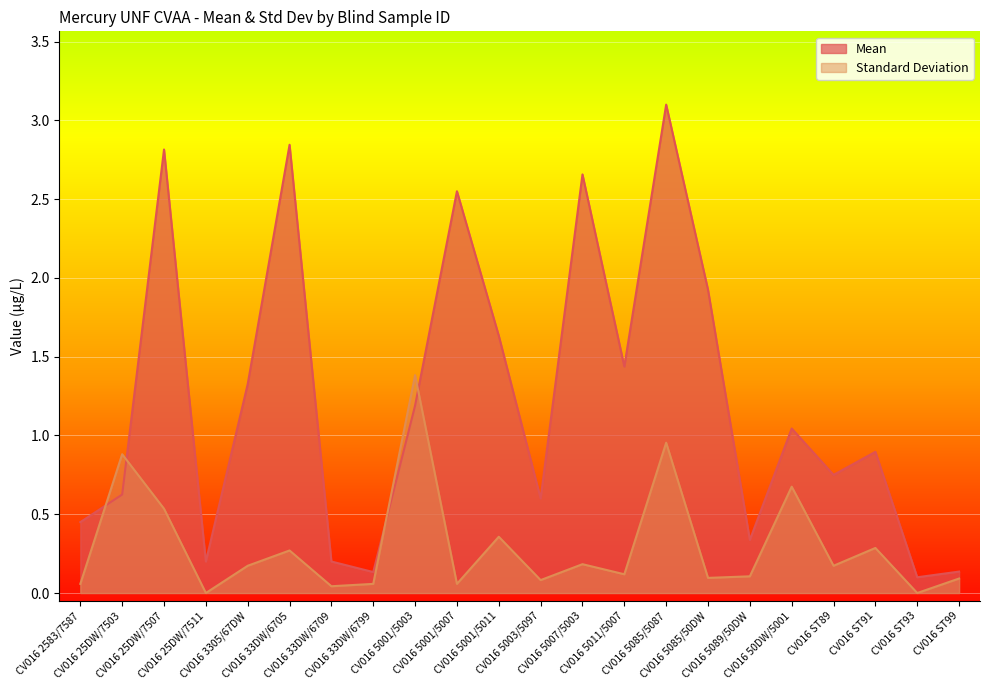

What is the label of the 20th point from the right?

CV016 25DW/7507